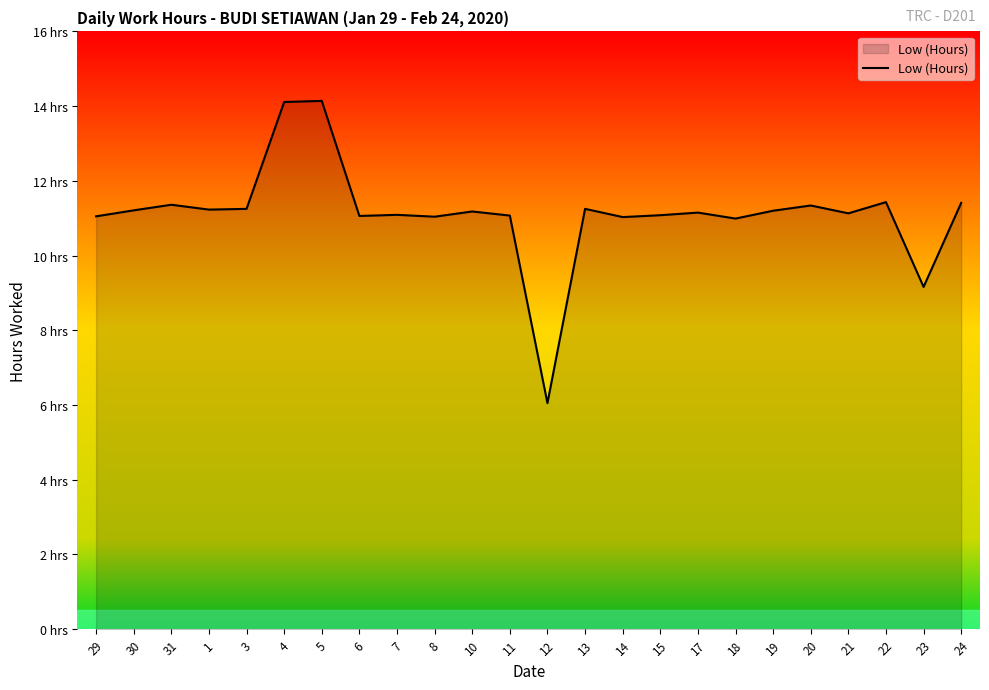

What position from the right is 30?

23